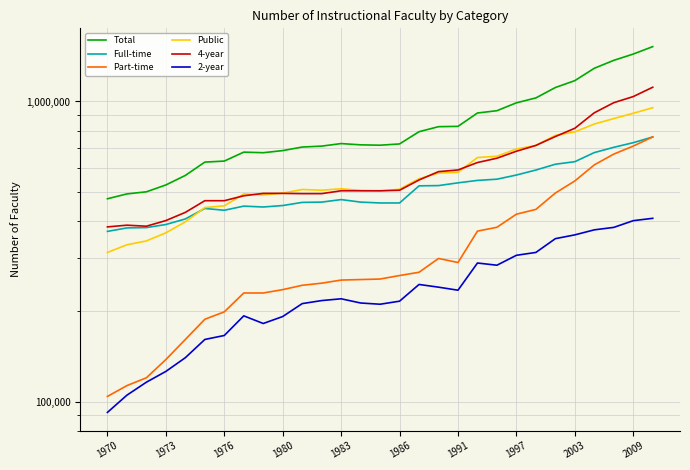

How many values in the Part-time series exceed 256000?

14